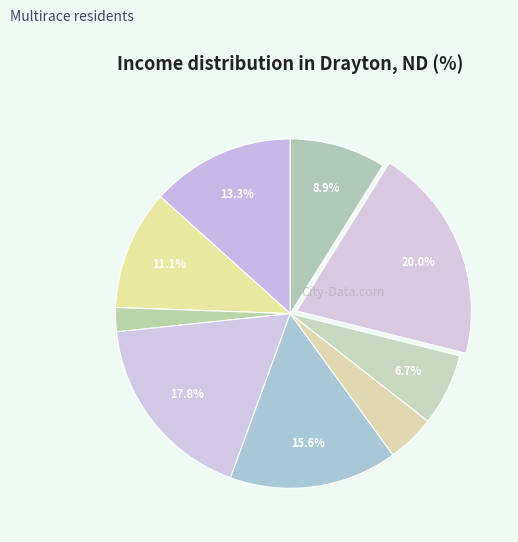

How many segments does this pie chart have?

9